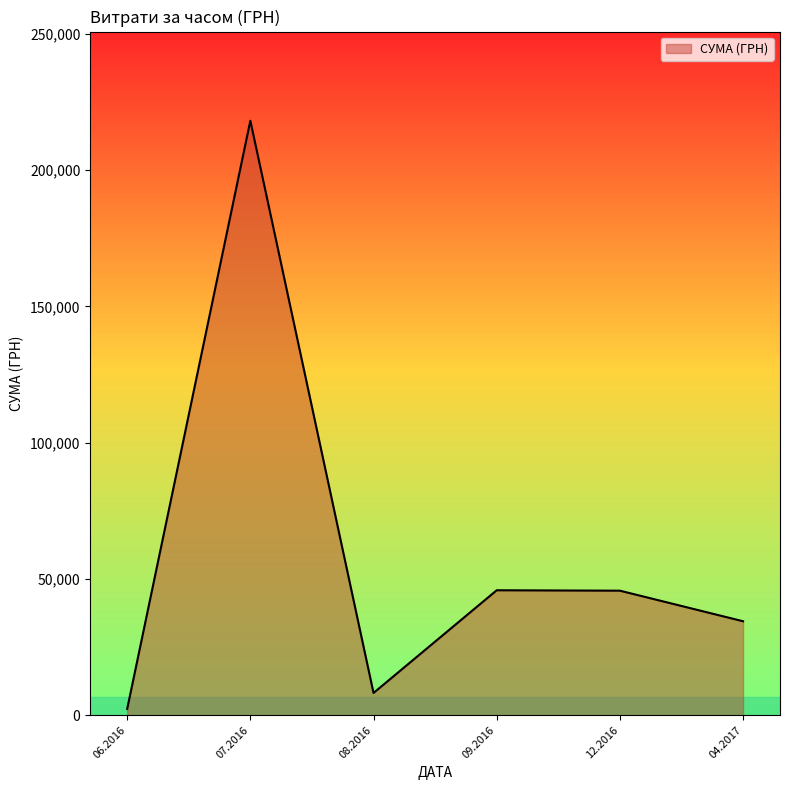

What is the average value?

59109.5